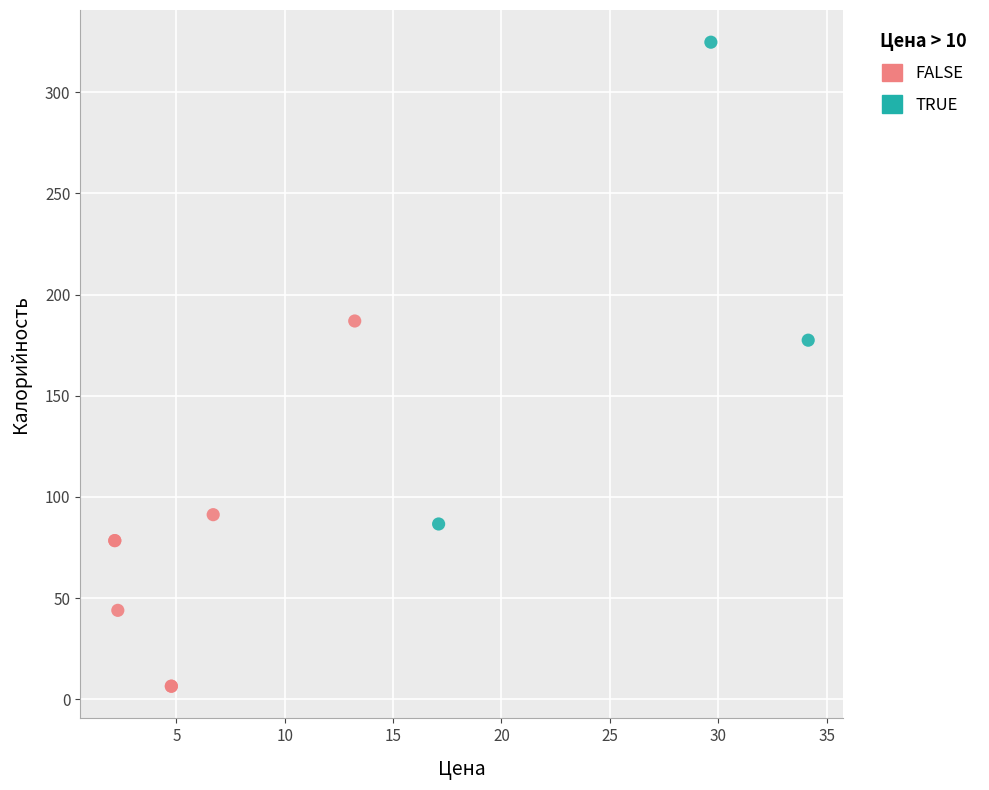

Which series reaches the maximum Y coordinate?

TRUE